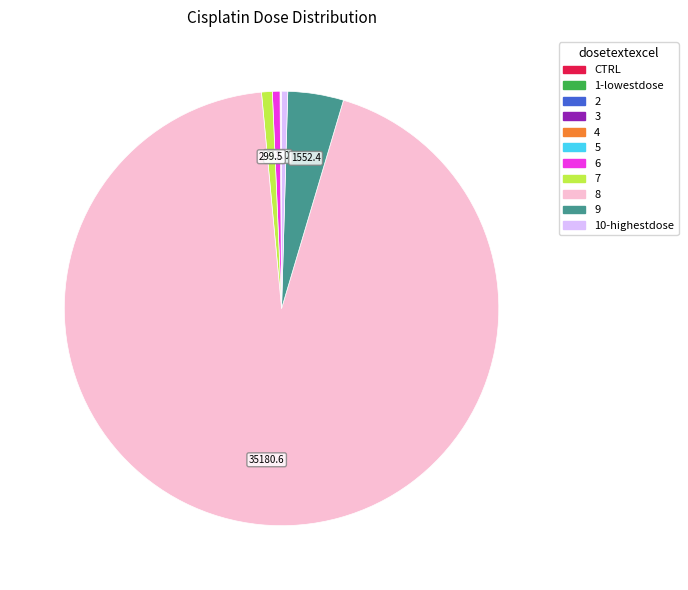

True or false: 10-highestdose accounts for 0% of the total.

True